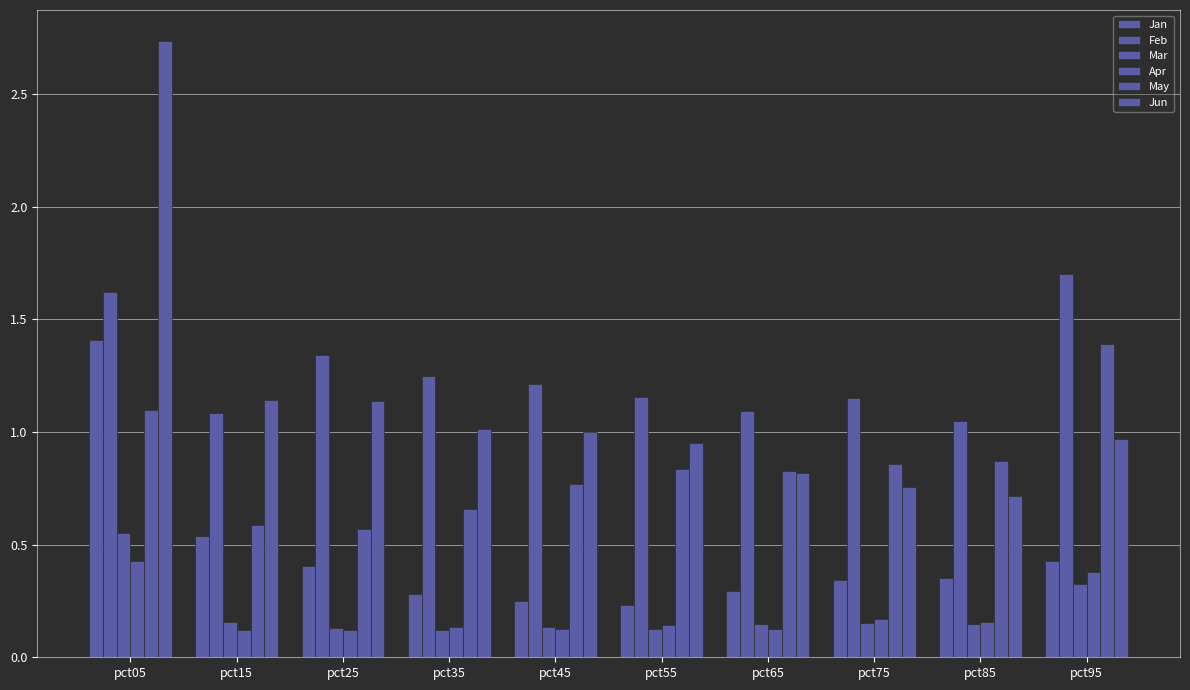

Count the number of data series in this chart.

6